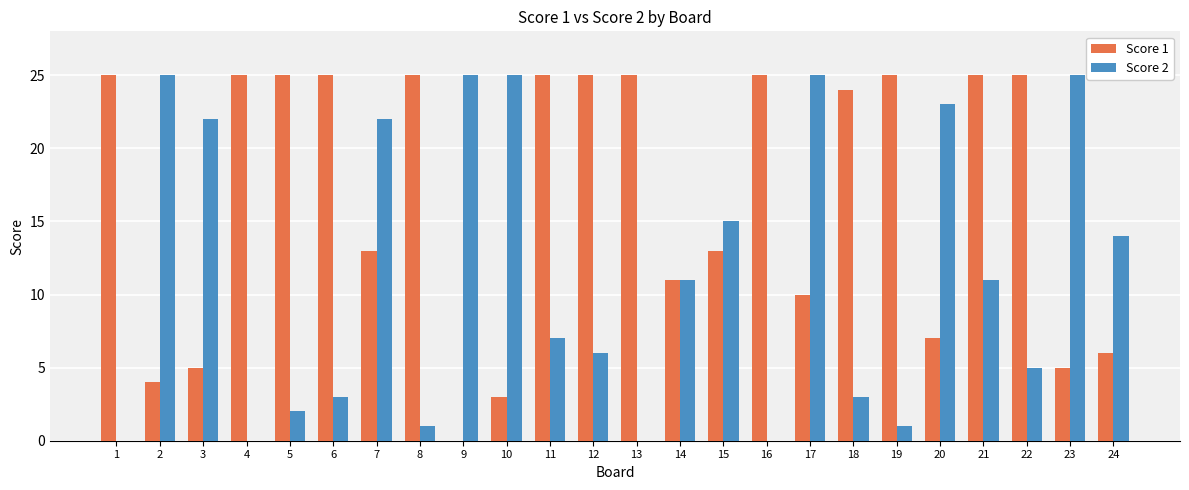

Which series has the largest total across all categories?

Score 1